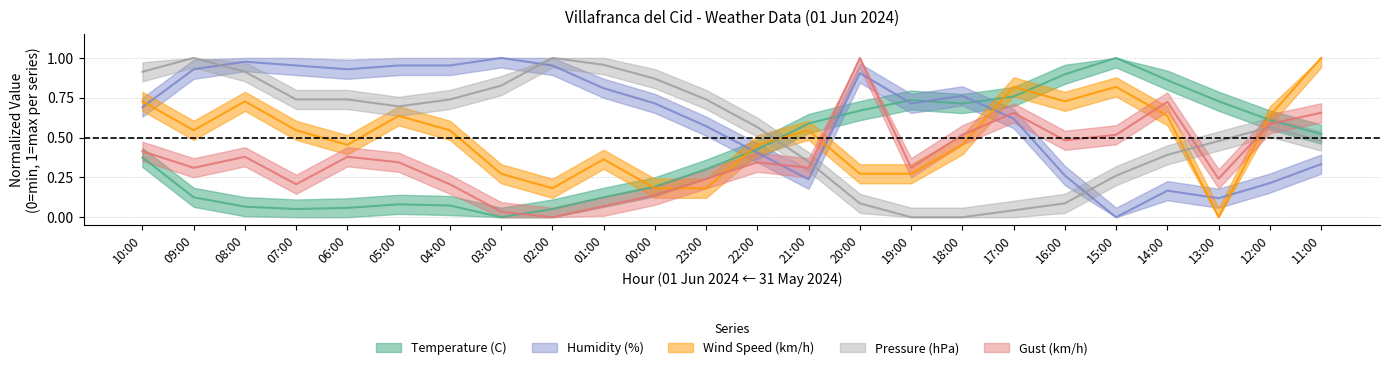

The Gust (km/h) series shows 0.6 at 22:00. True or false?

False